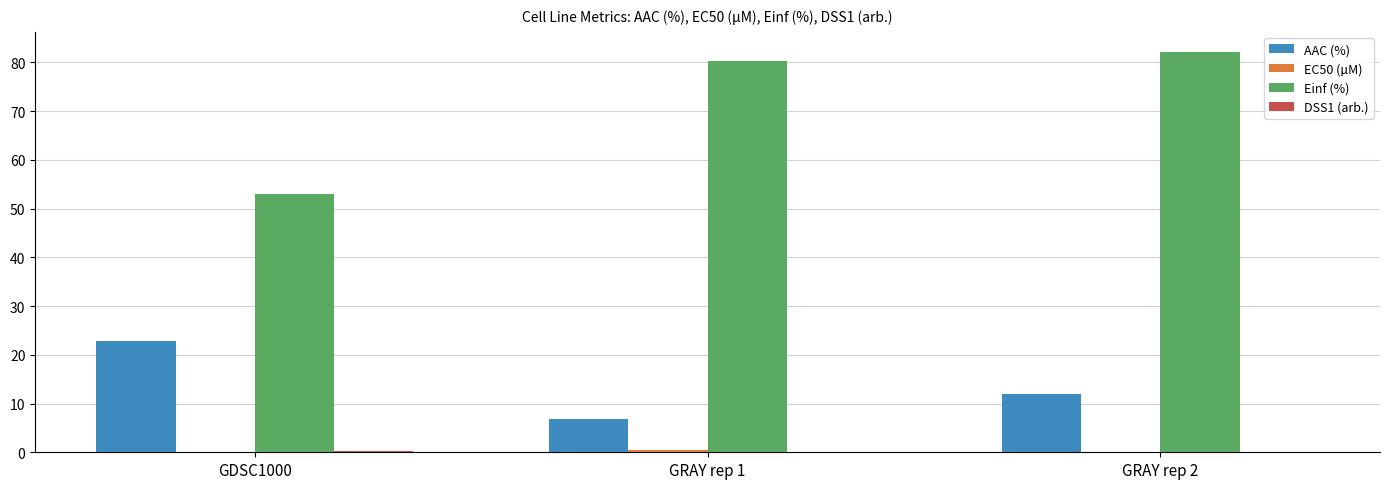

Which category has the highest value across all series?

GRAY rep 2